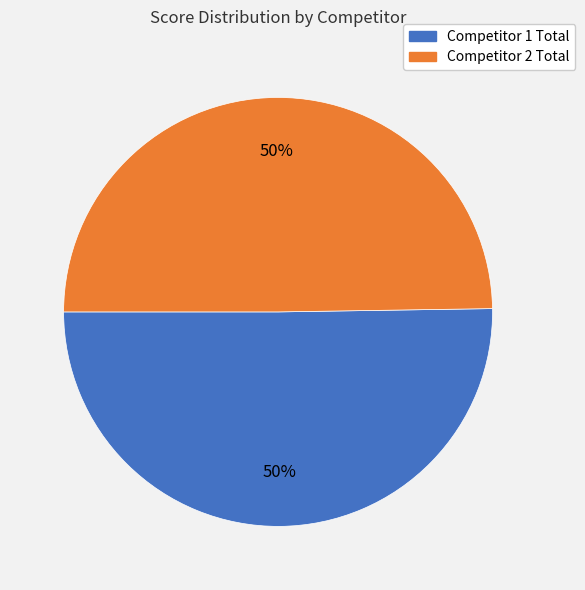

To the nearest percent, what is the average slice percentage?

50%